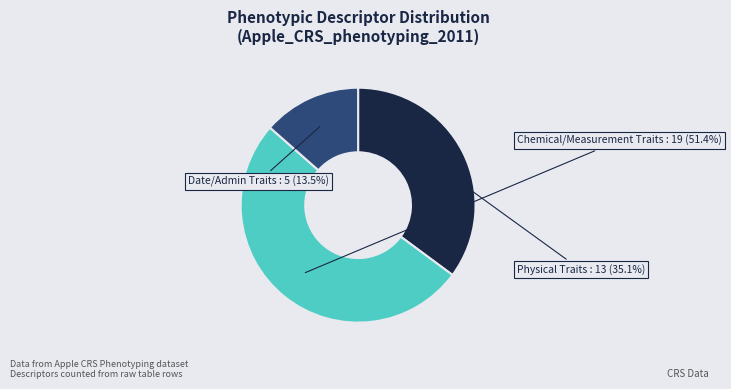

How many slices are in this pie chart?

3